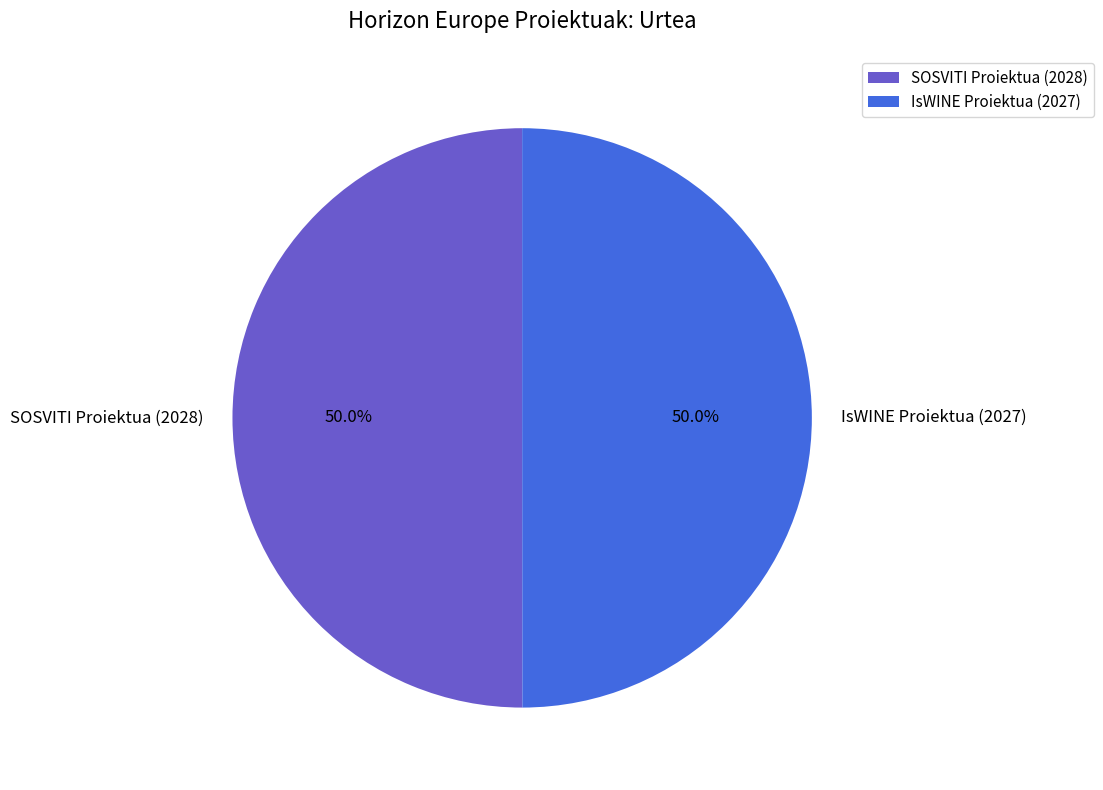

What percentage do IsWINE Proiektua (2027) and SOSVITI Proiektua (2028) together represent?

100.0%